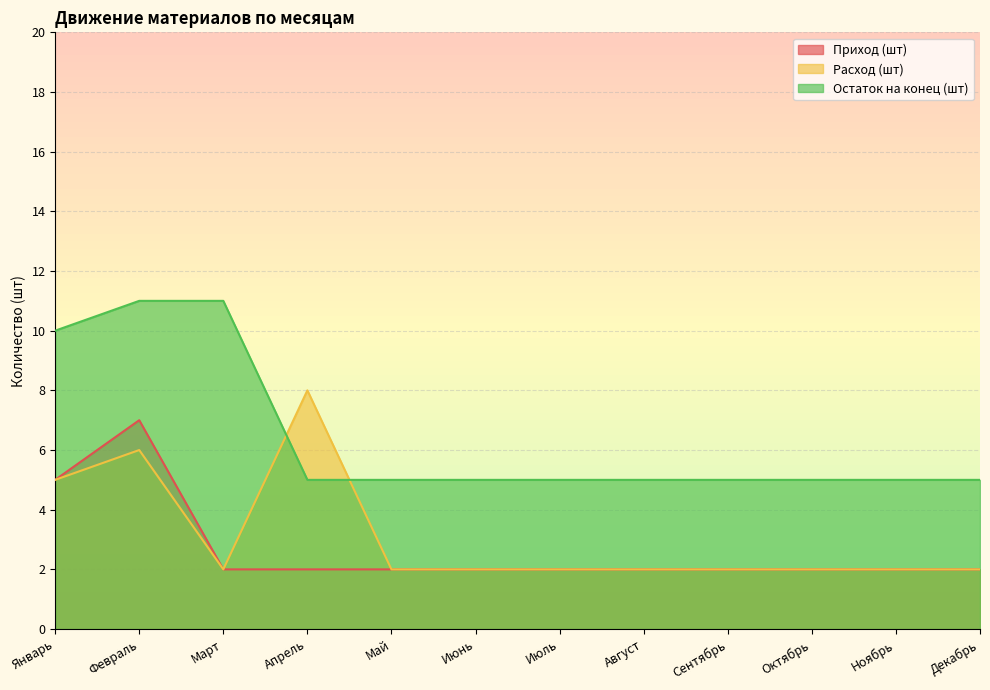

Count the number of categories in the chart.

12